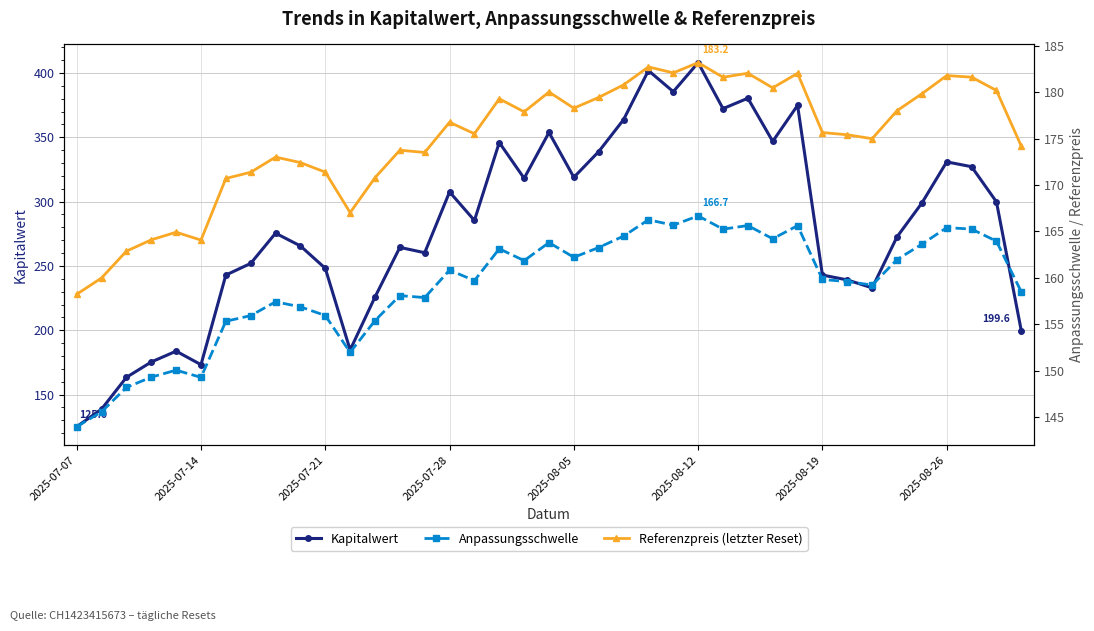

At how many categories does at least one series exceed 300?

16